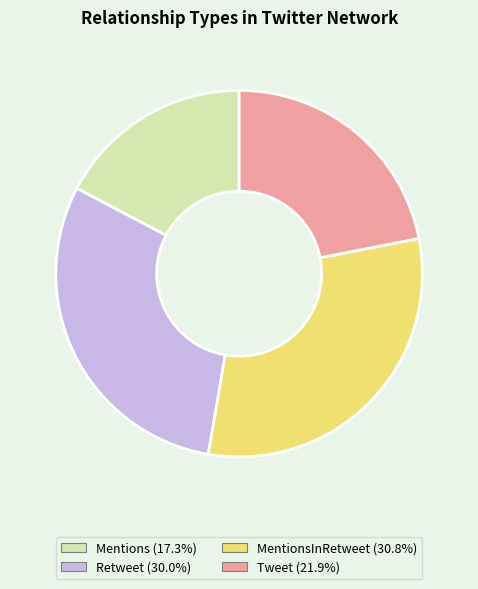

Is there a majority slice in this chart?

No